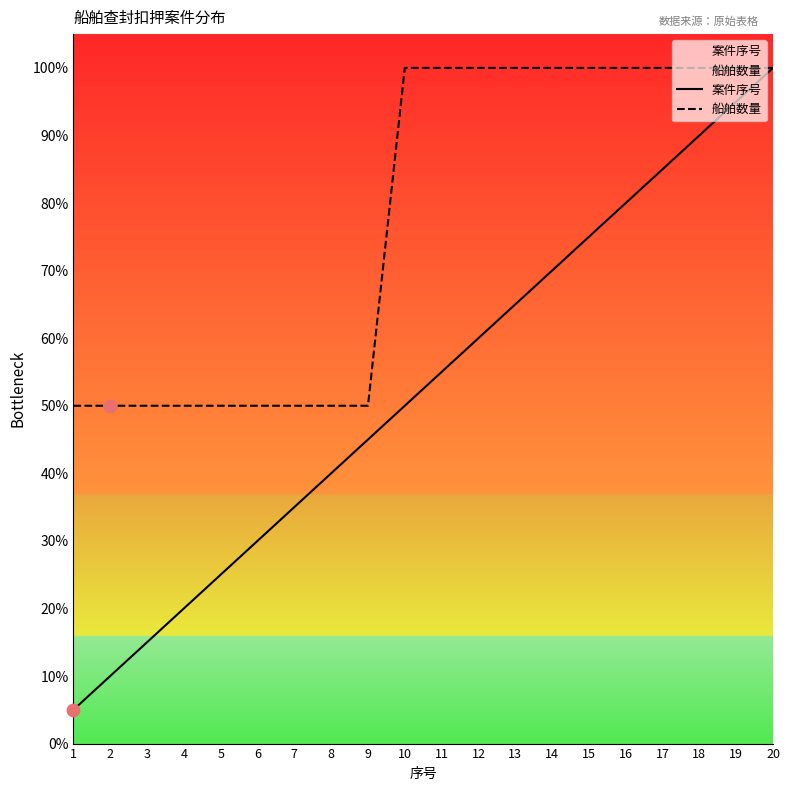

At how many categories does at least one series exceed 15?

20